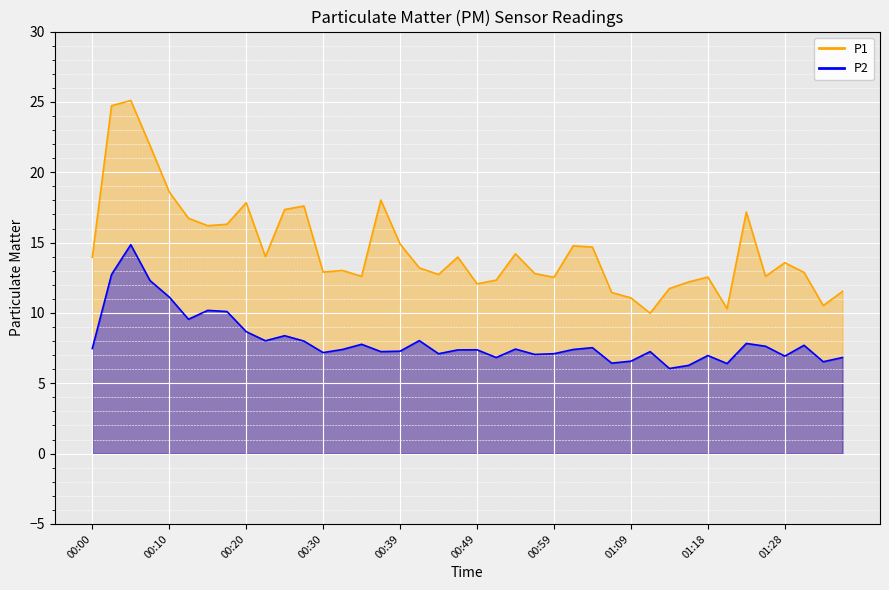

Which category has the highest value in the P2 series?

00:05